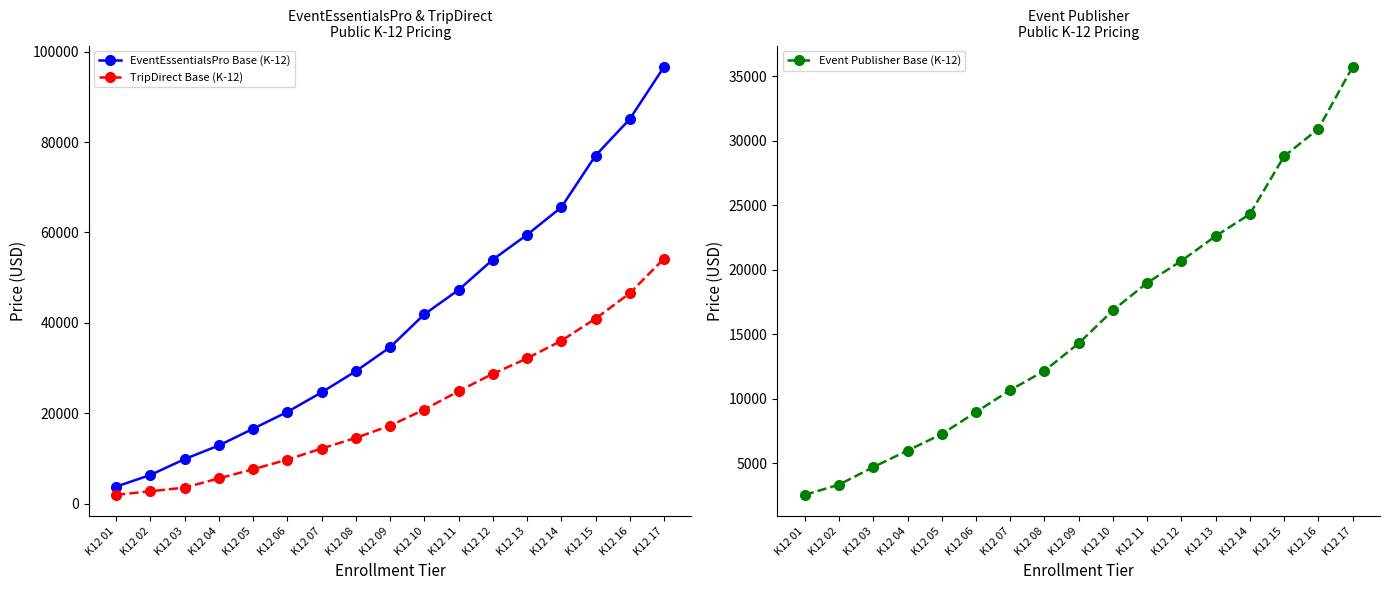

What is the difference between the second highest and minimum values in the EventEssentialsPro Base (K-12) series?

81270